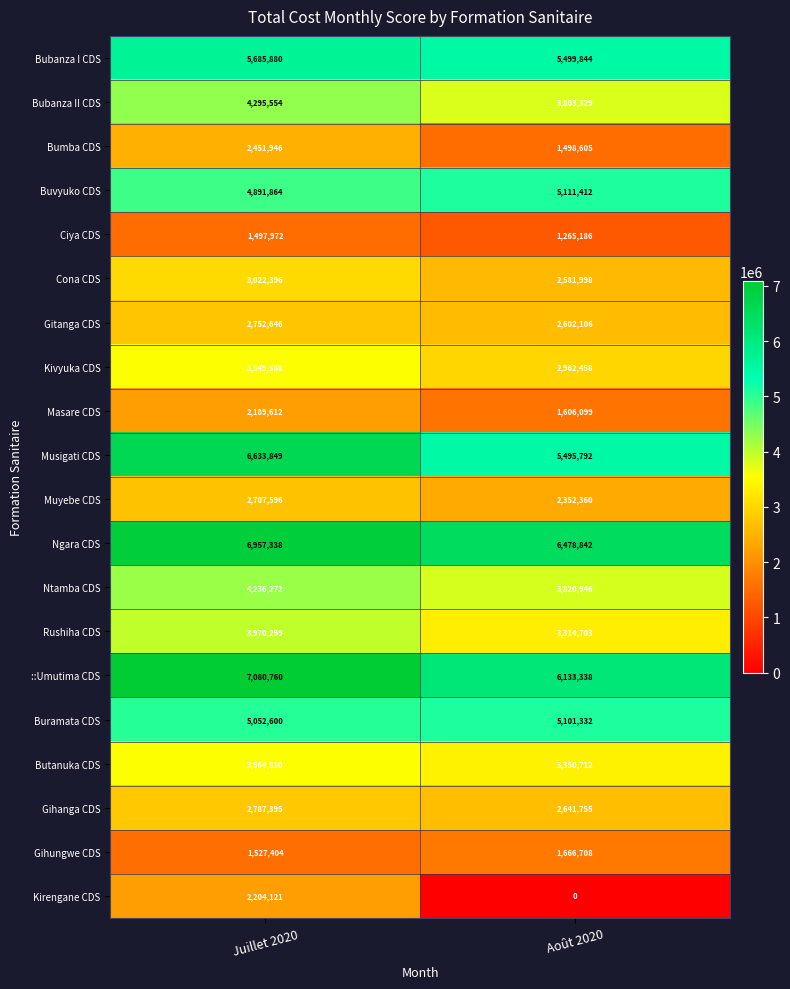

What is the spread (max minus min) of values at Juillet 2020?

5582788